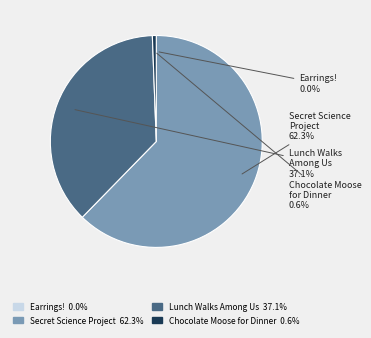

To the nearest percent, what is the average slice percentage?

25%